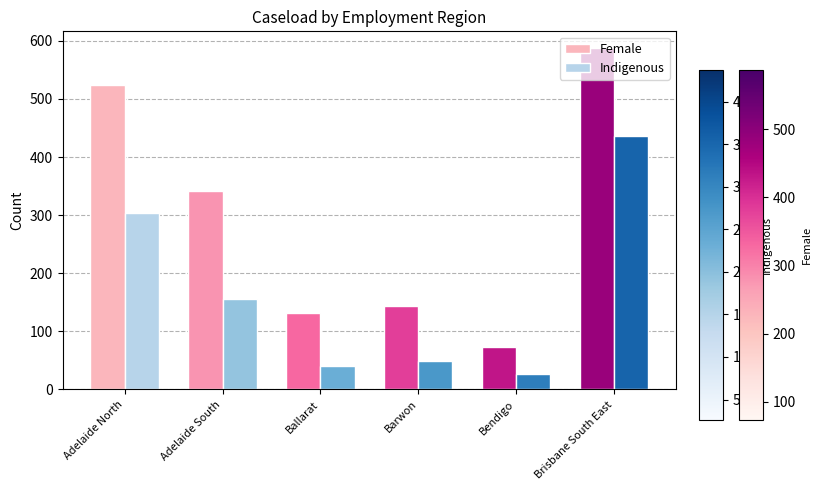

List the series in order of their peak value, highest first.

Female, Indigenous